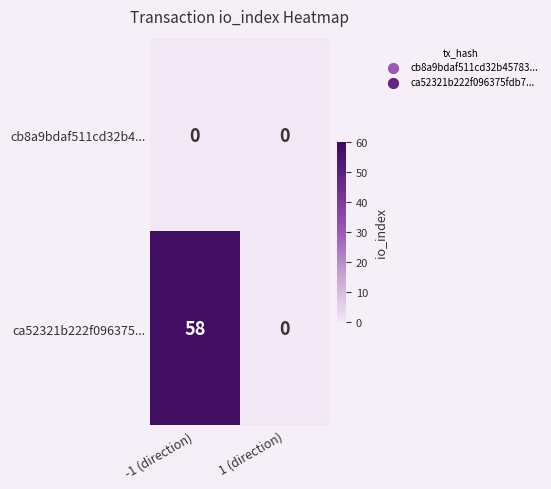

List the series in order of their peak value, highest first.

ca52321b222f096375..., cb8a9bdaf511cd32b4...